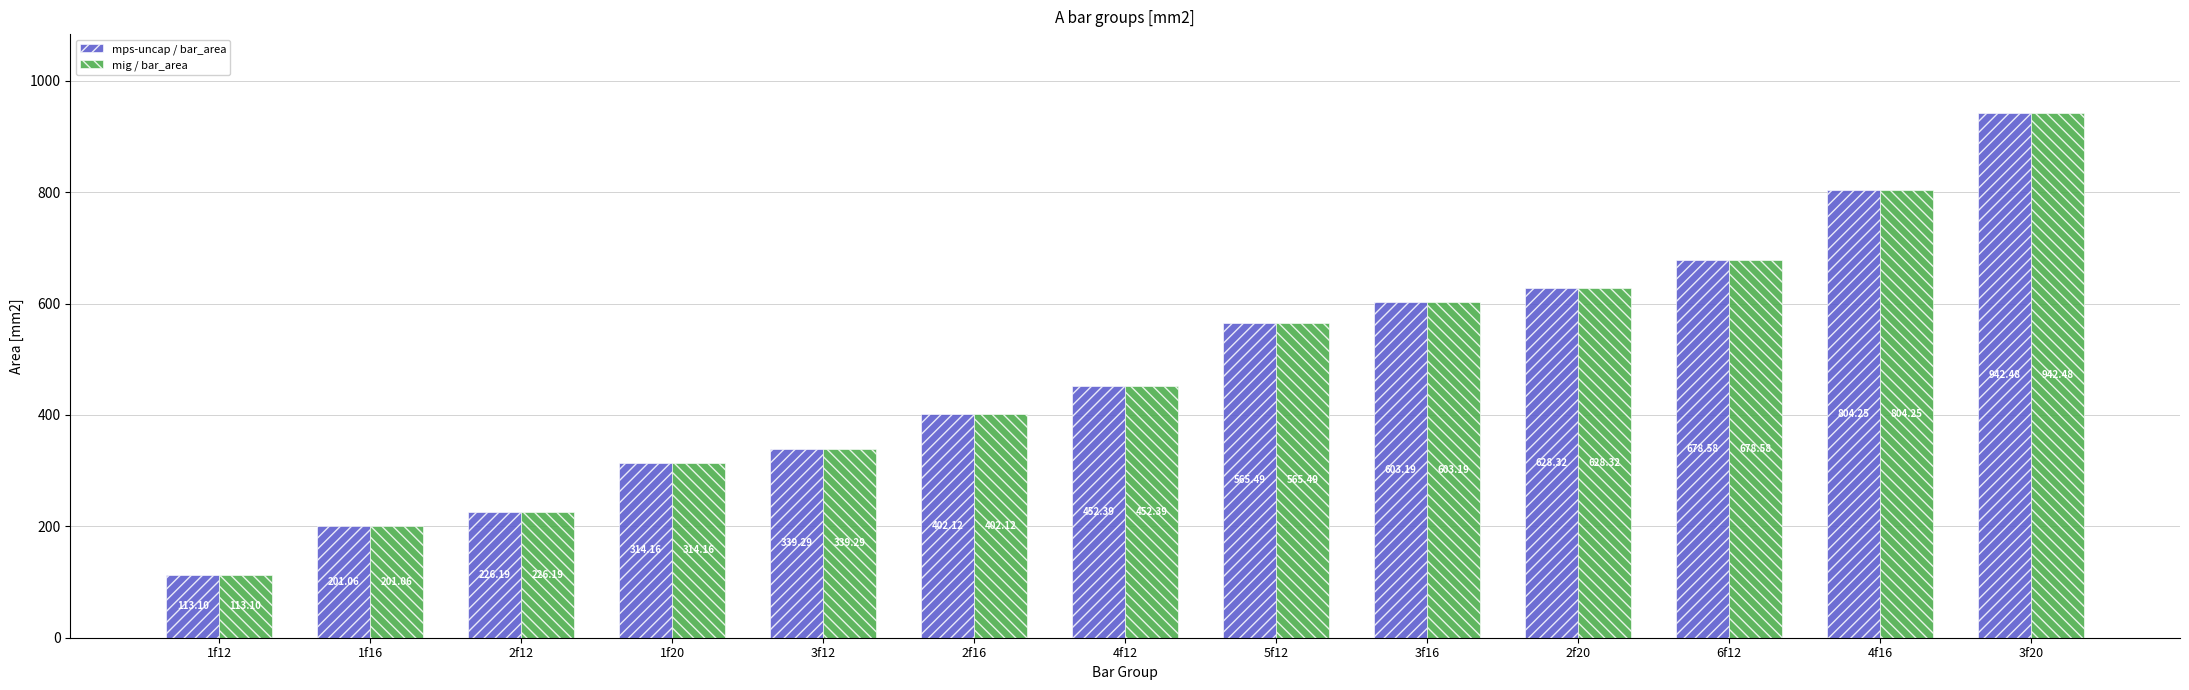

What is the value of the mig / bar_area bar at the 11th from the left?

678.6